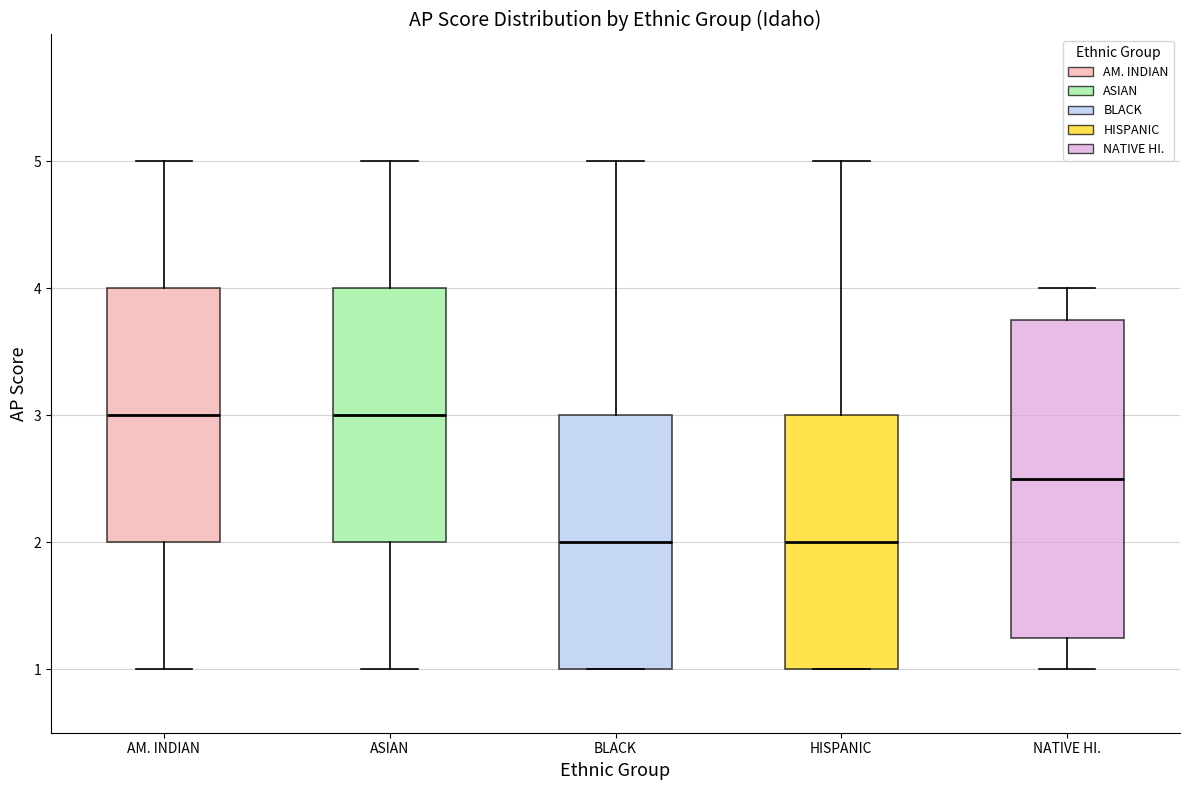

Where does the lower whisker of the box for ASIAN end on the y-axis? The values are not printed on the chart, so give them approximately, as read against the axis.

1.0